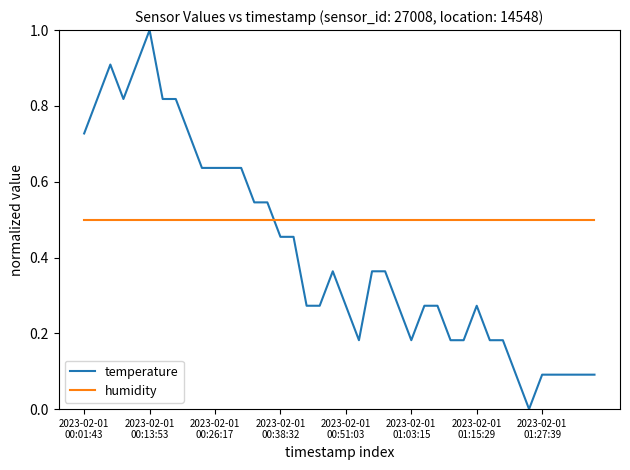

What is the maximum value for temperature?

1.0